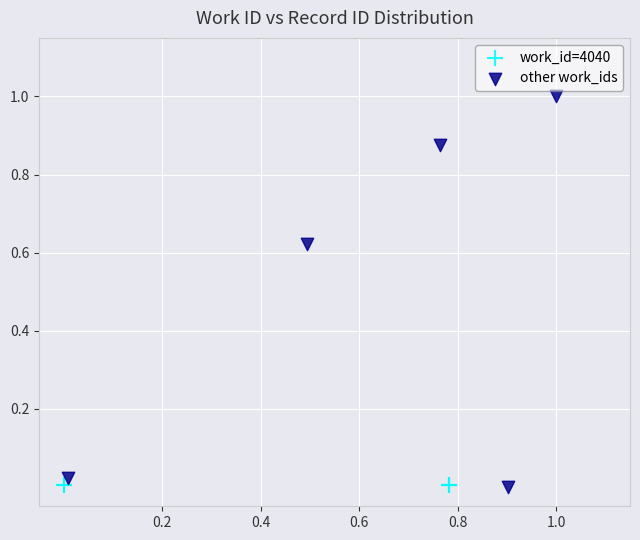

Which series contains the highest Y value?

other work_ids